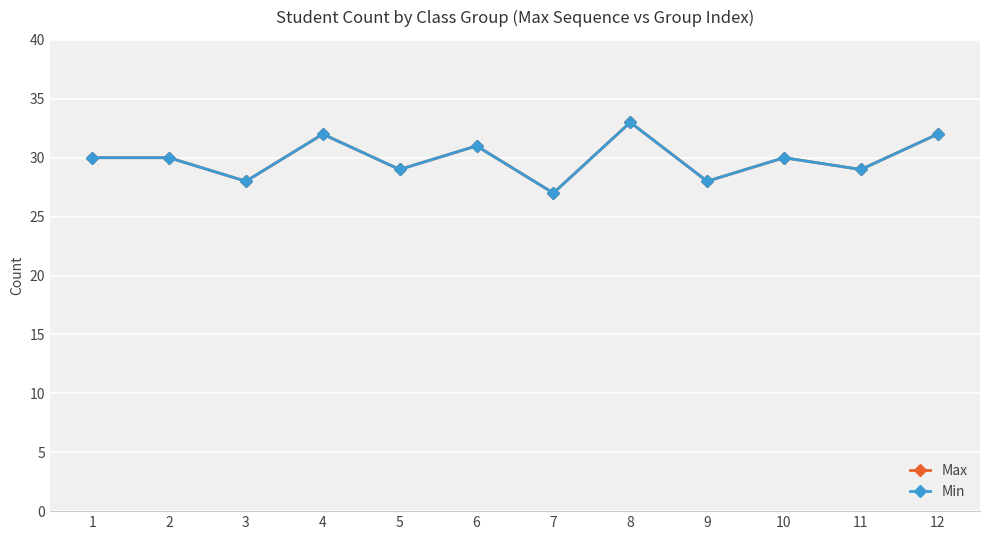

What is the sum of all Max values?

359